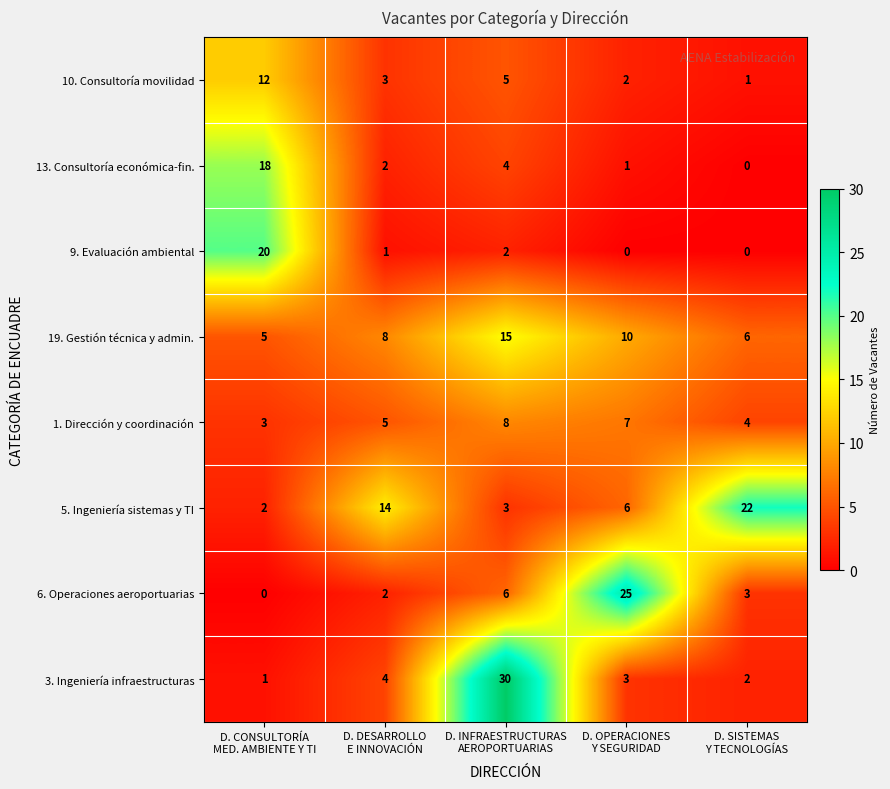

What is the spread (max minus min) of values at D. OPERACIONES
Y SEGURIDAD?

25